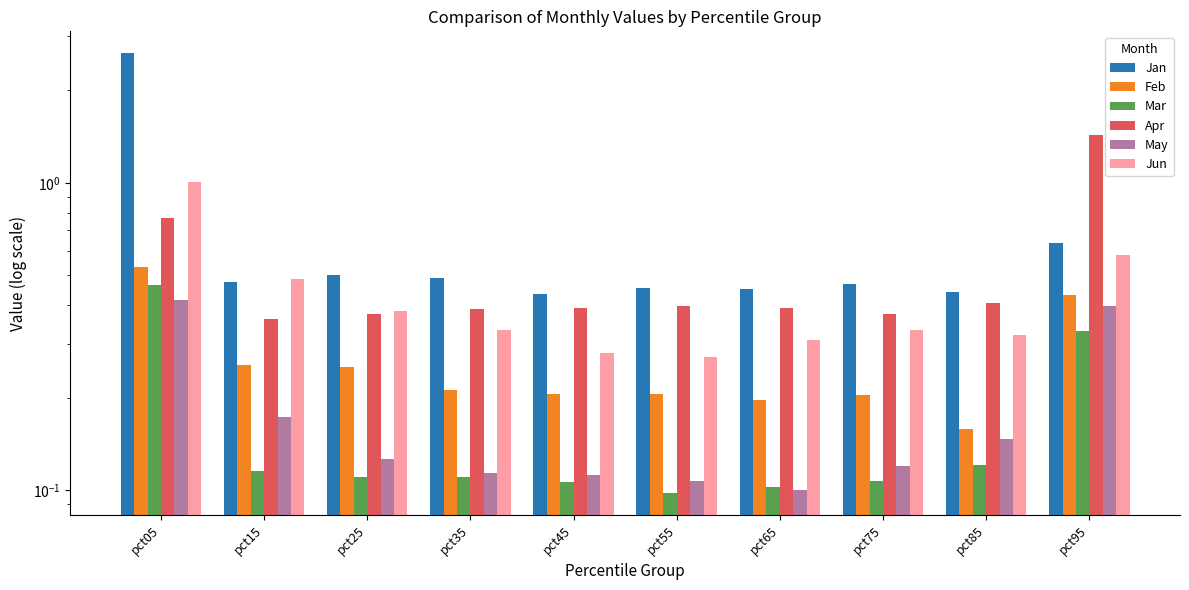

At which category does the chart reach its peak across all series?

pct05